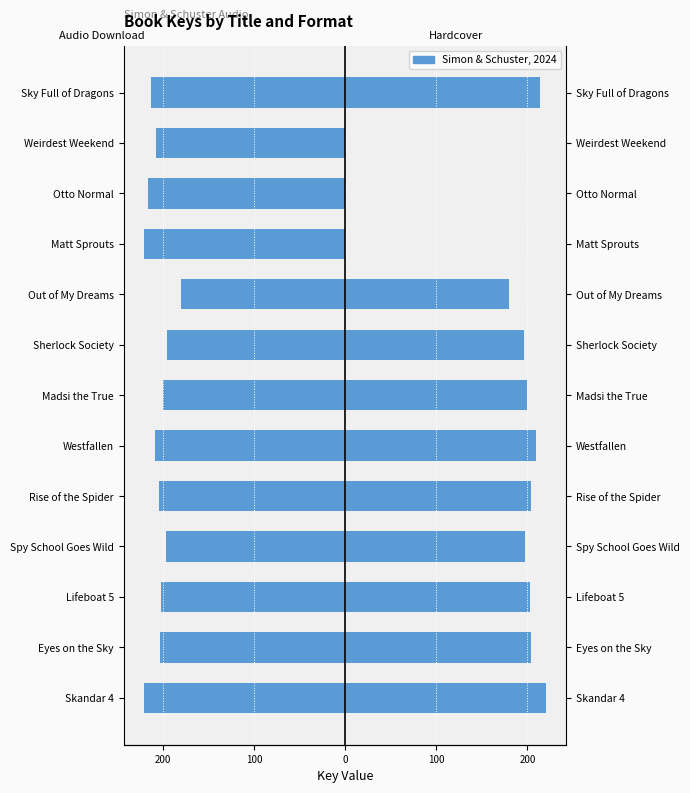

At Lifeboat 5, list the series in order from smallest to largest.

Audio Download, Hardcover